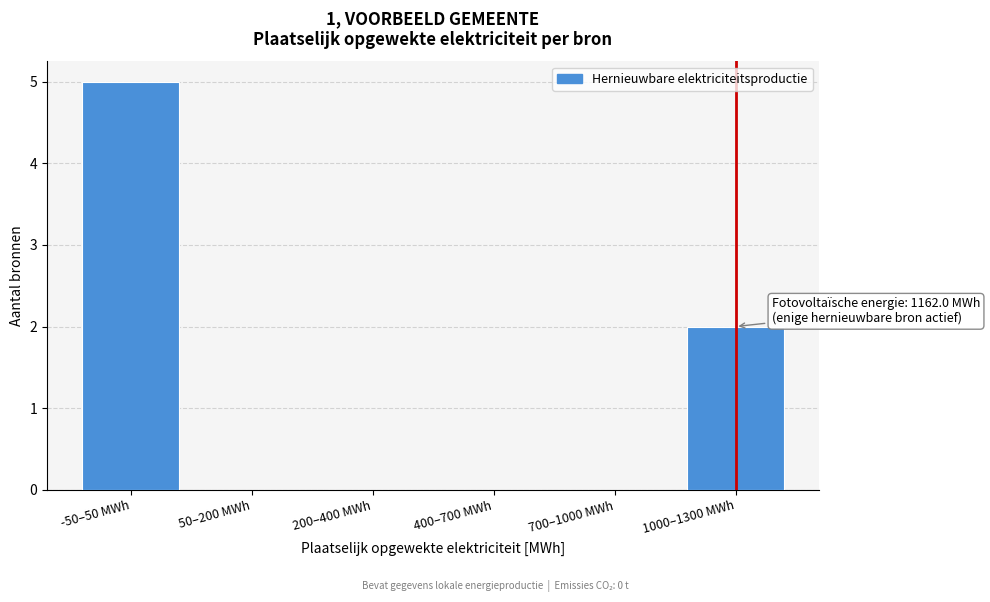

Reading left to right, extract all data points from this chart.

-50–50 MWh=5	50–200 MWh=0	200–400 MWh=0	400–700 MWh=0	700–1000 MWh=0	1000–1300 MWh=2